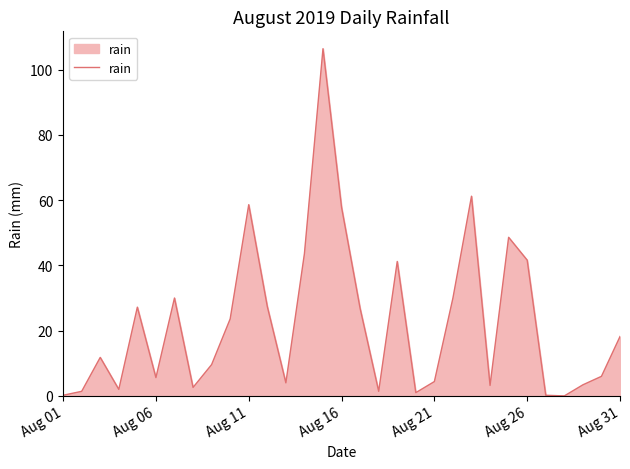

What is the difference between the maximum and minimum values?

106.4